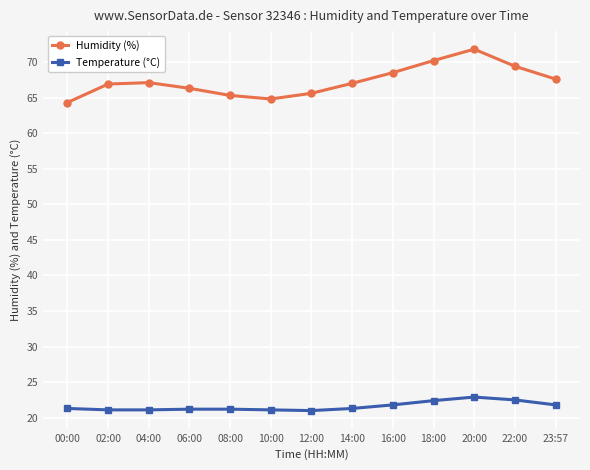

What is the average value of the Humidity (%) series?

67.3